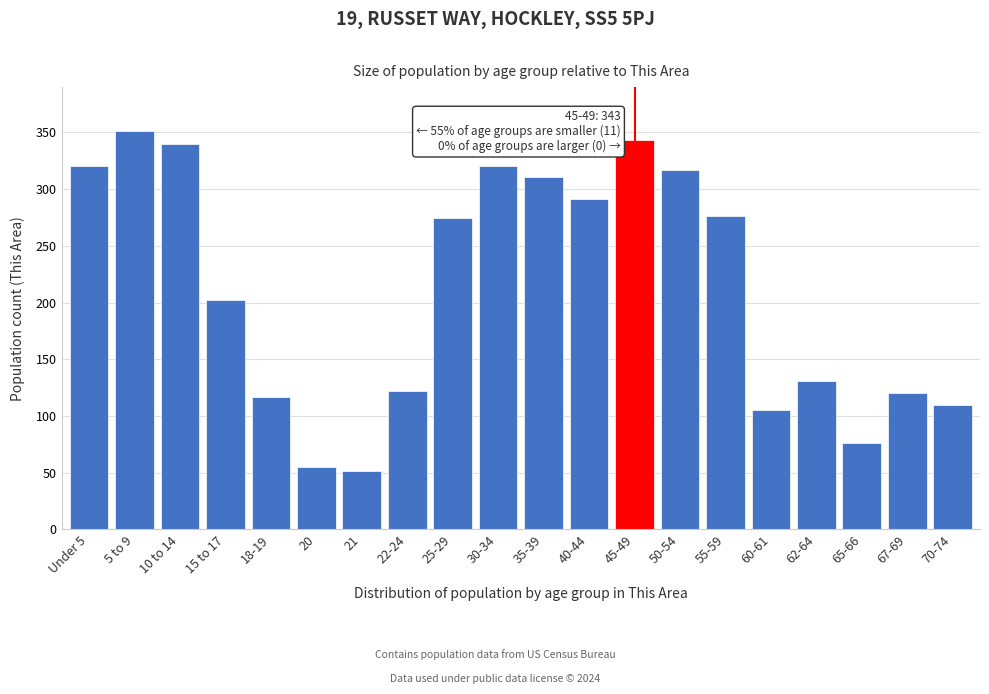

The value at 15 to 17 is 202. True or false?

True